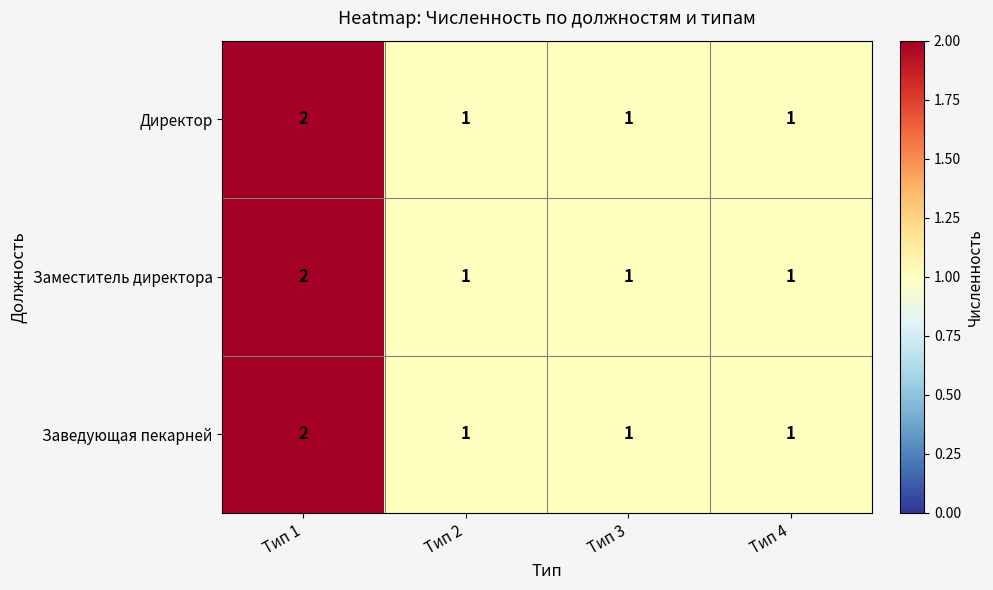

At which category is the sum across all series the highest?

Тип 1